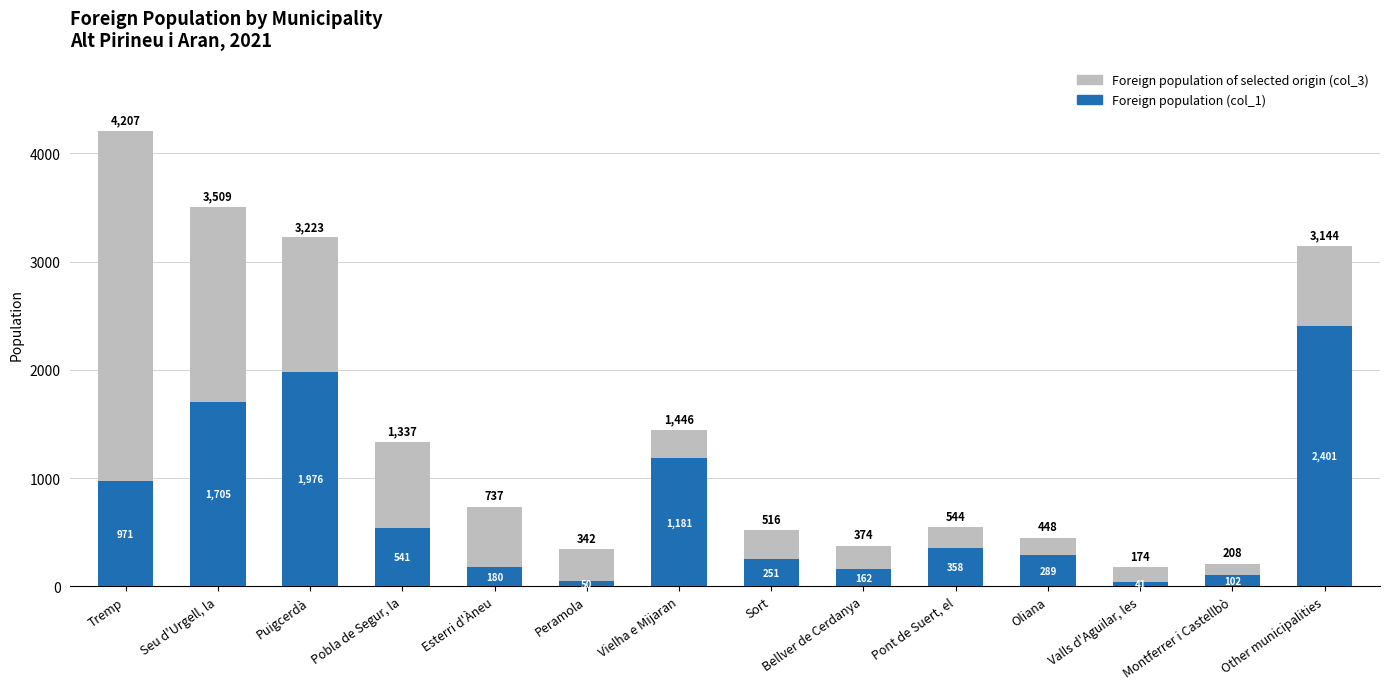

Does the chart contain stacked bars?

Yes